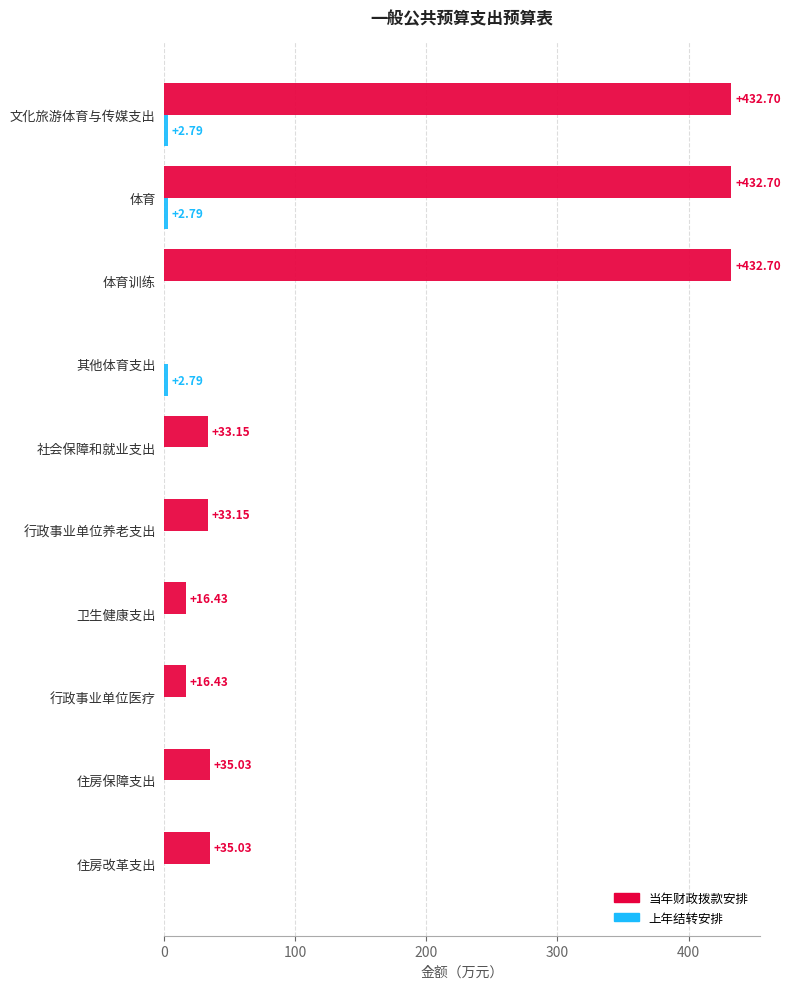

Between 住房改革支出 and 体育训练, which series saw the biggest shift?

当年财政拨款安排